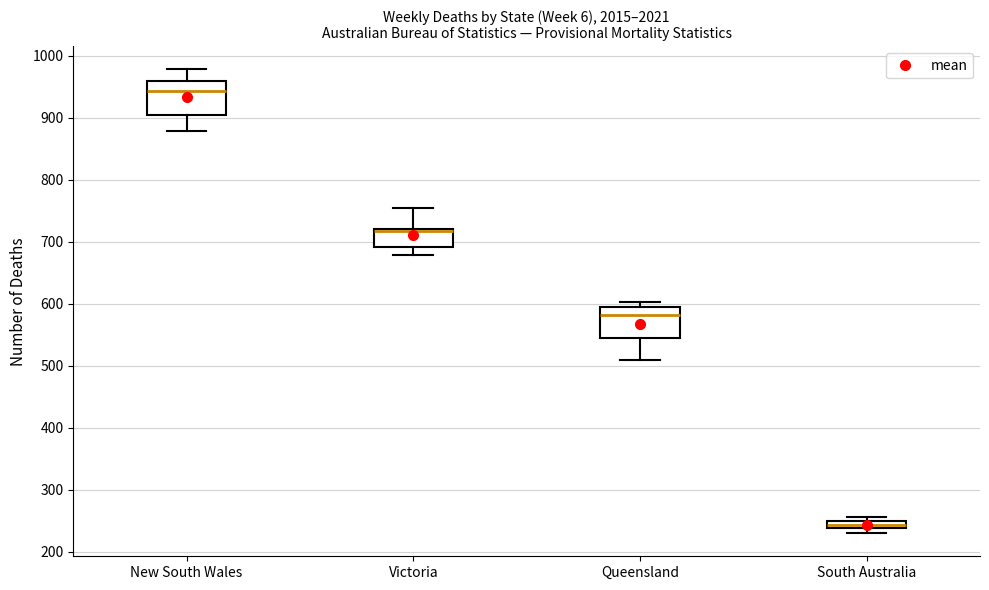

Where does the upper whisker of the box for New South Wales end on the y-axis? The values are not printed on the chart, so give them approximately, as read against the axis.

980